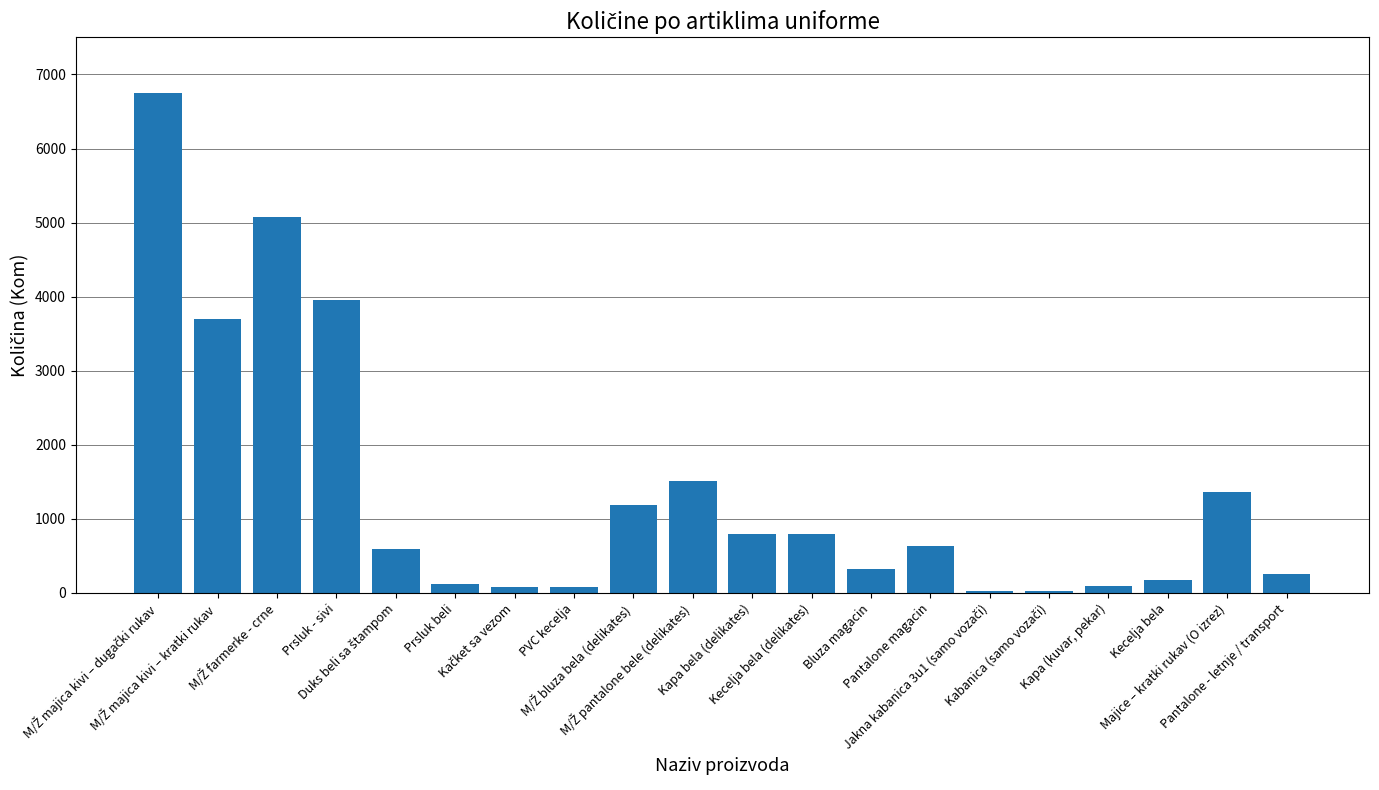

What is the greatest value displayed?

6750